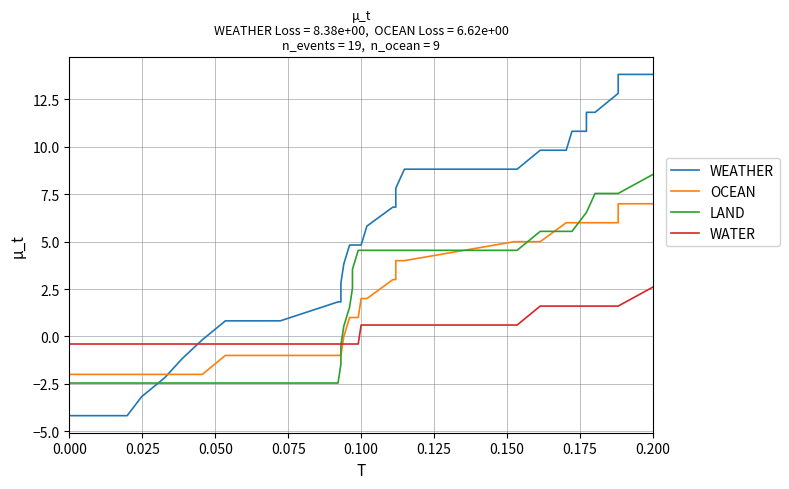

What is the value of the WEATHER point at the 33rd from the left?

13.8